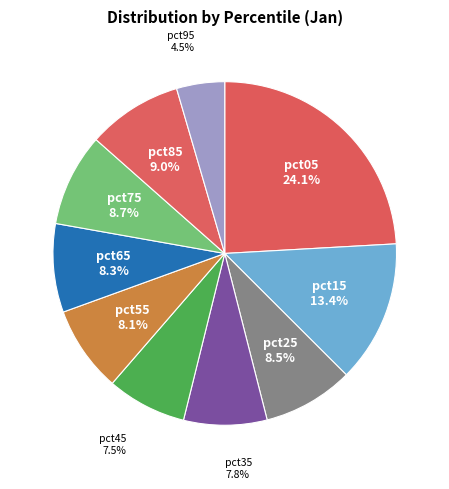

Is there a majority slice in this chart?

No